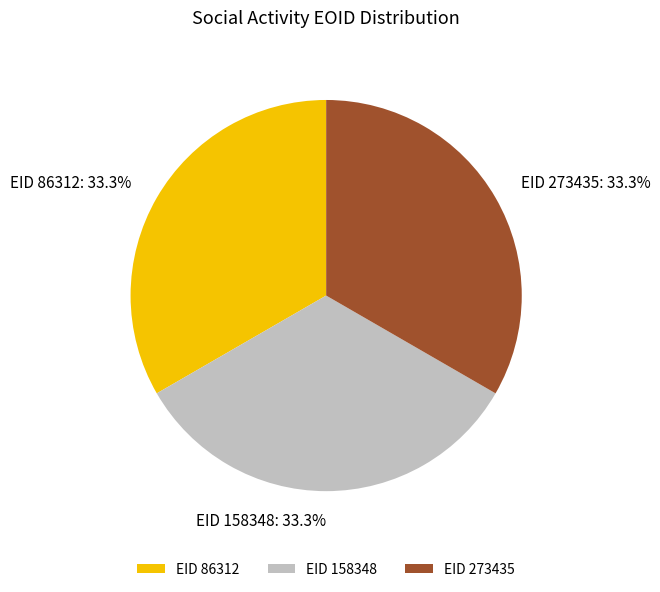

How many segments does this pie chart have?

3